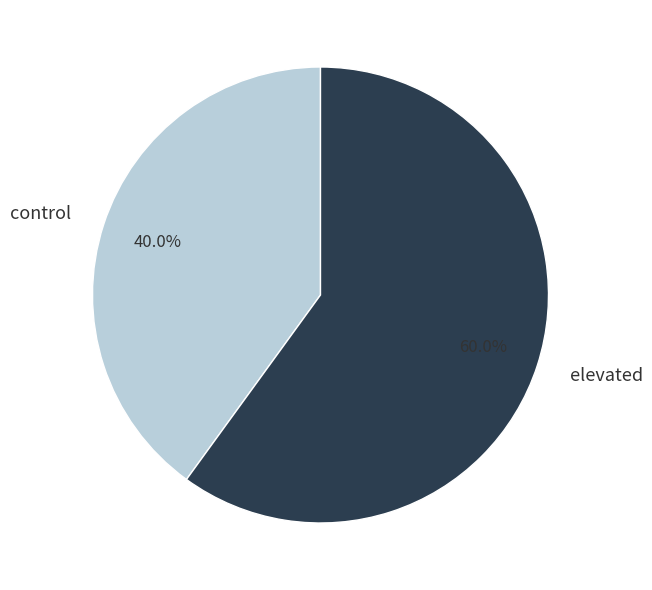

The control slice represents 46% of the pie. True or false?

False